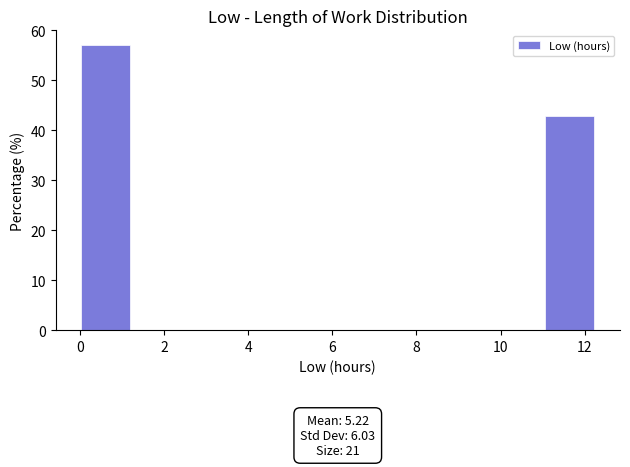

Which range on the x-axis has the tallest bar?

0.0 to 1.2